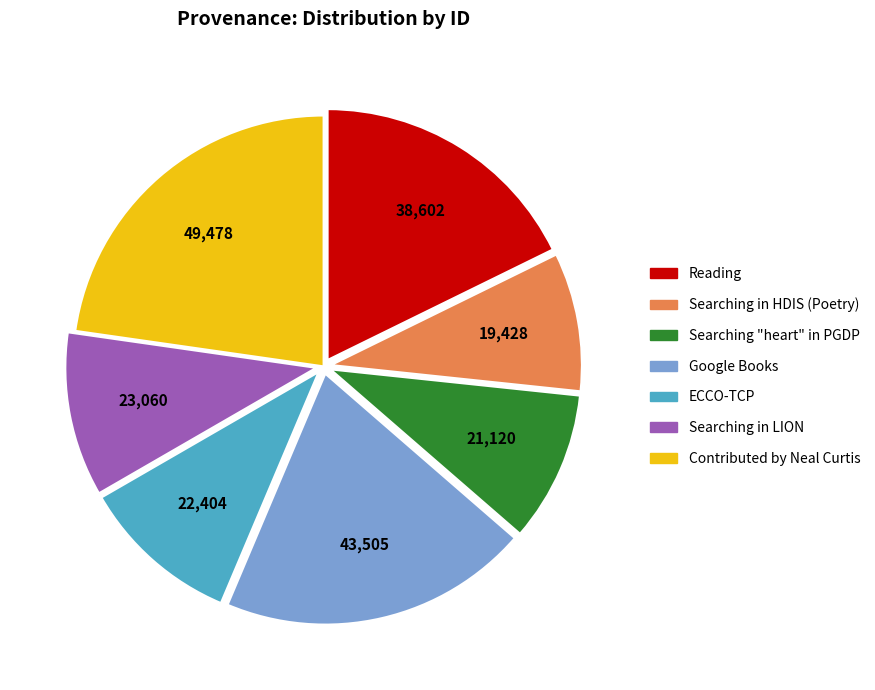

Does any single category account for the majority?

No